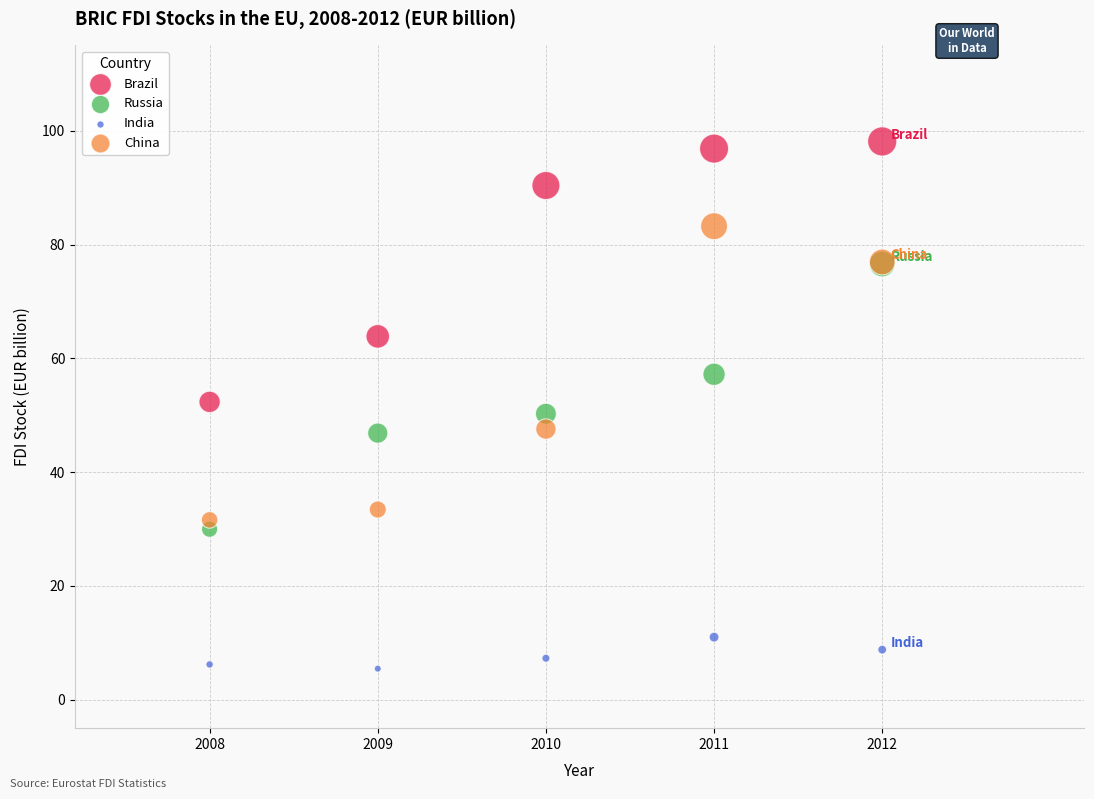

Which series contains the lowest Y value?

India